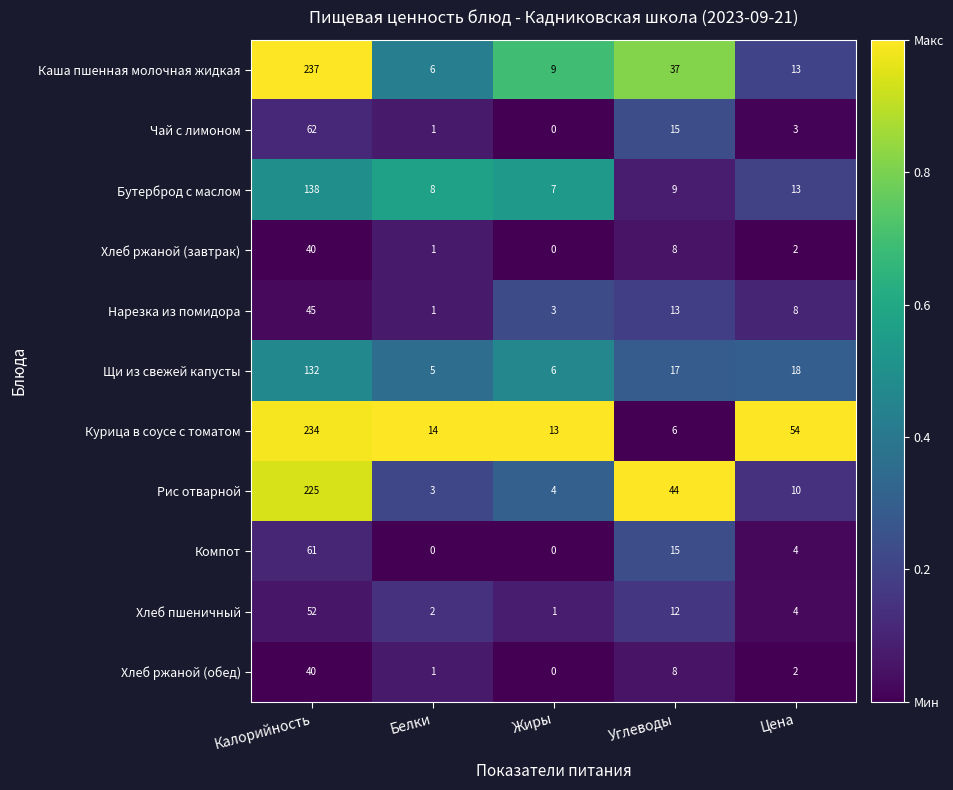

Where is Хлеб ржаной (обед) nearest to the value 20?

Углеводы